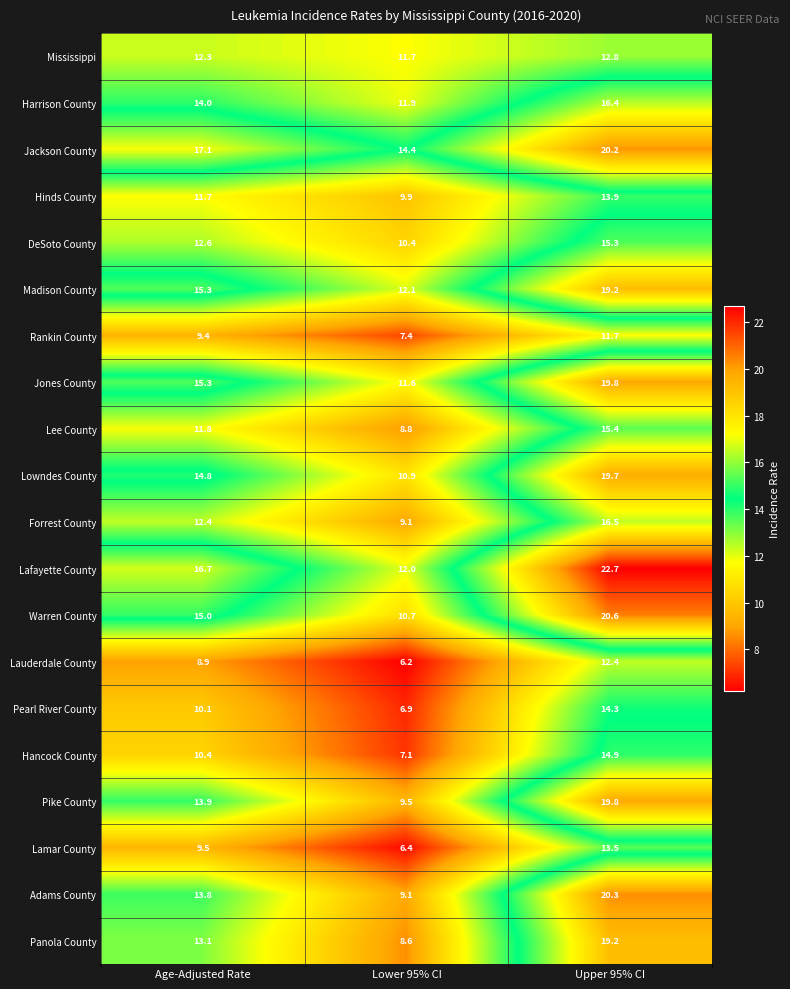

List the labels in order of DeSoto County value, smallest first.

Lower 95% CI, Age-Adjusted Rate, Upper 95% CI